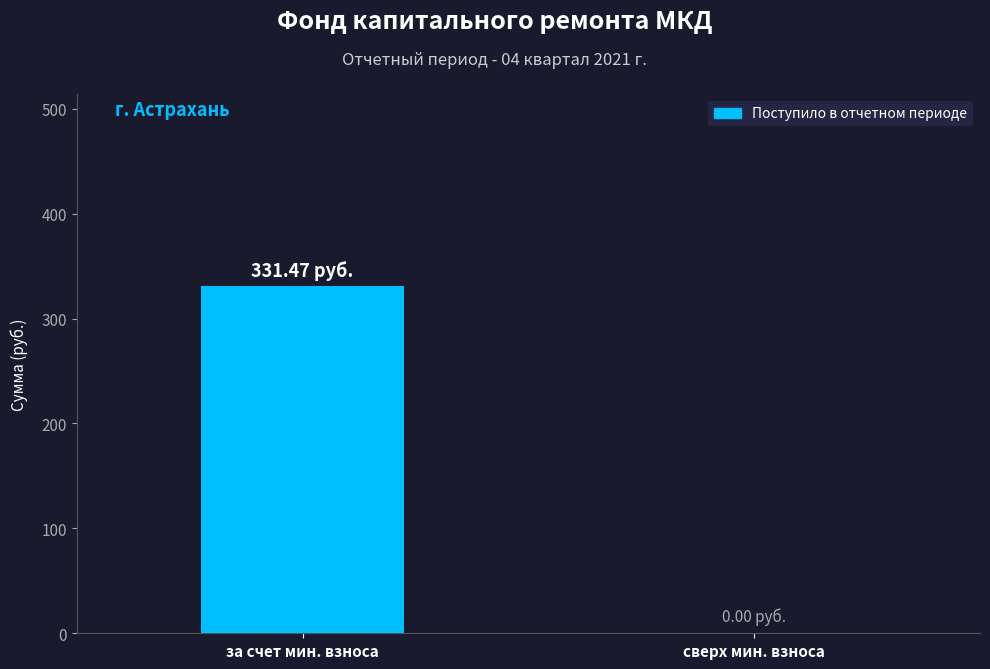

Reading right to left, extract all data points from this chart.

сверх мин. взноса=0.0	за счет мин. взноса=331.5